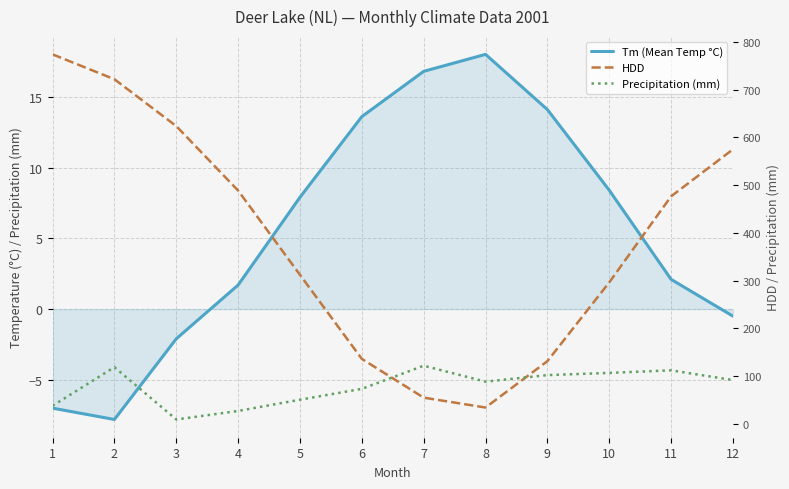

Reading right to left, extract all data points from this chart.

Tm (Mean Temp °C): 12=-0.5	11=2.1	10=8.4	9=14.1	8=18.0	7=16.8	6=13.6	5=7.9	4=1.7	3=-2.1	2=-7.8	1=-7.0
HDD: 12=574.7	11=476.3	10=296.1	9=131.1	8=34.0	7=54.7	6=135.9	5=311.9	4=488.4	3=623.4	2=721.5	1=773.6
Precipitation (mm): 12=91.5	11=111.9	10=106.5	9=101.9	8=88.2	7=121.6	6=73.1	5=50.4	4=26.8	3=9.0	2=118.5	1=37.7